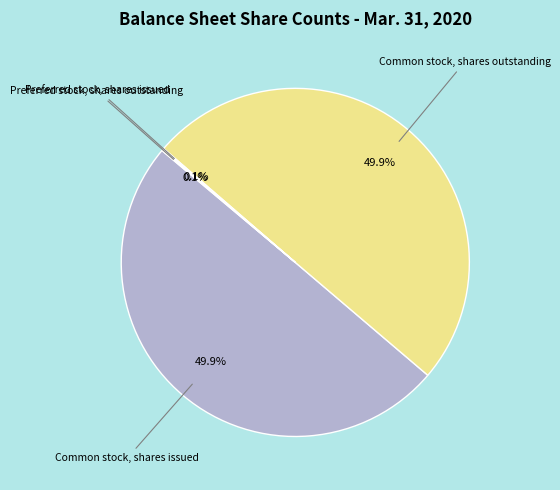

To the nearest percent, what is the average slice percentage?

25%